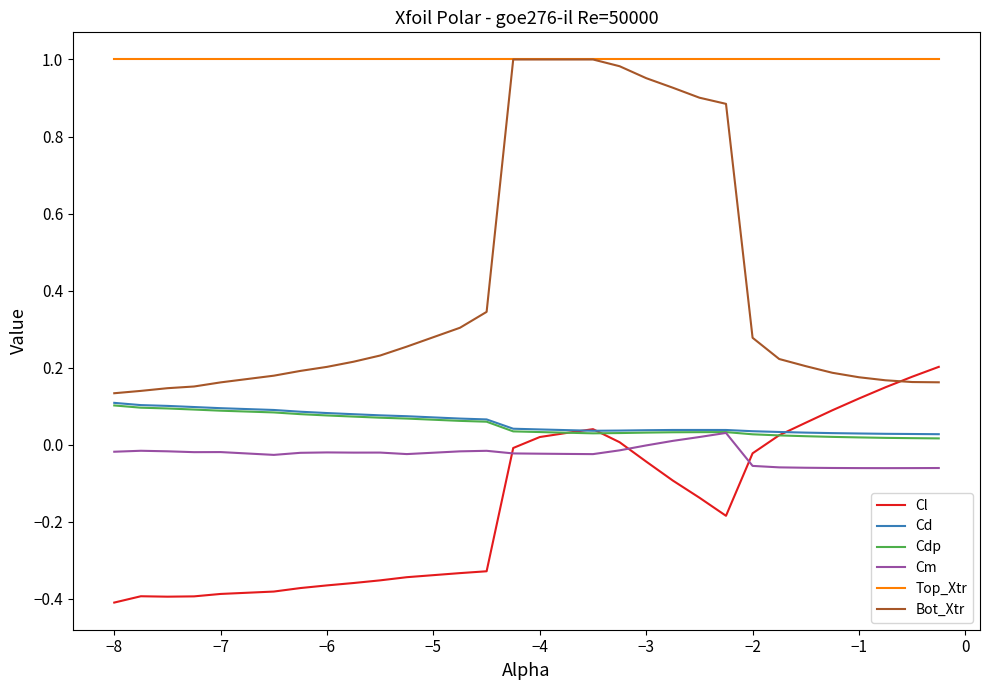

Which series has the largest total across all categories?

Top_Xtr